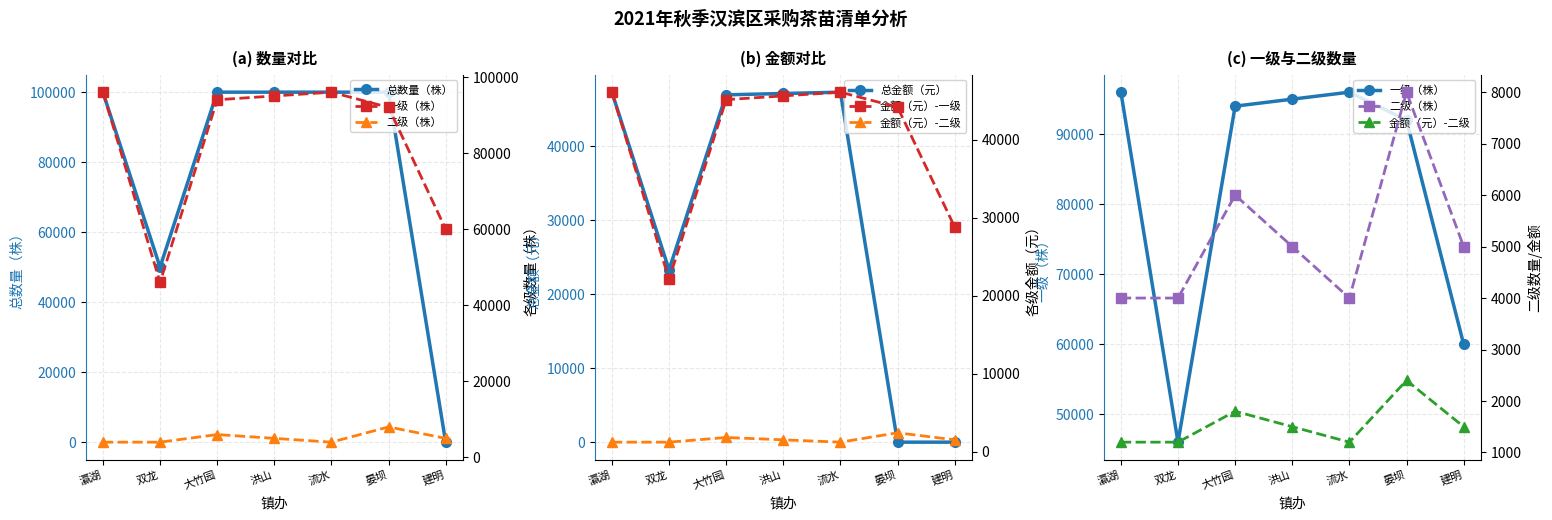

What is the sum of all 二级（株） values?

36000